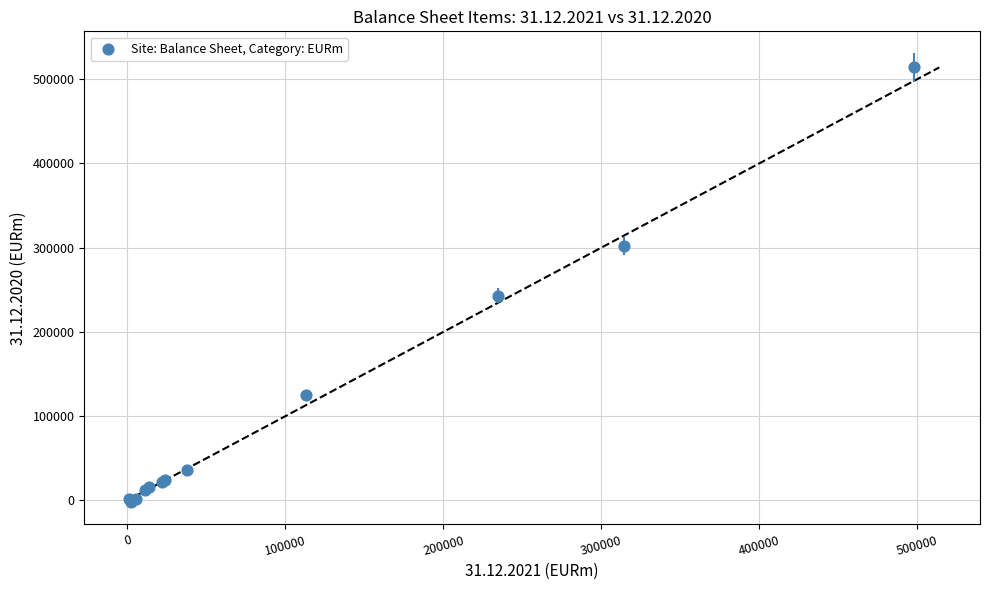

What Y value in the scatter plot is closest to 256146?

243121